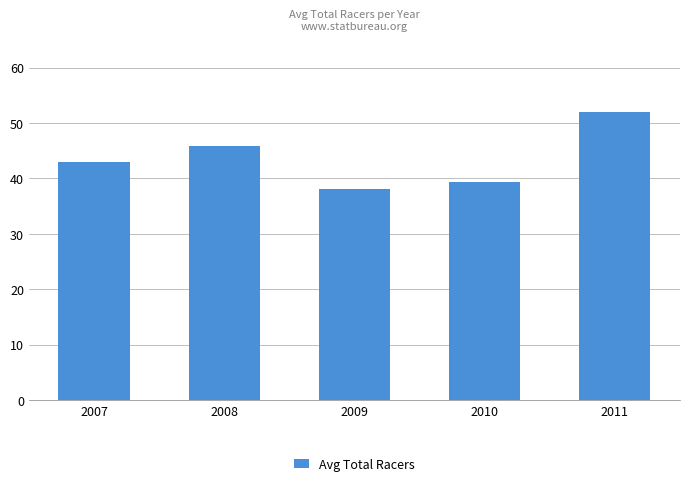

The value at 2011 is 76.4. True or false?

False